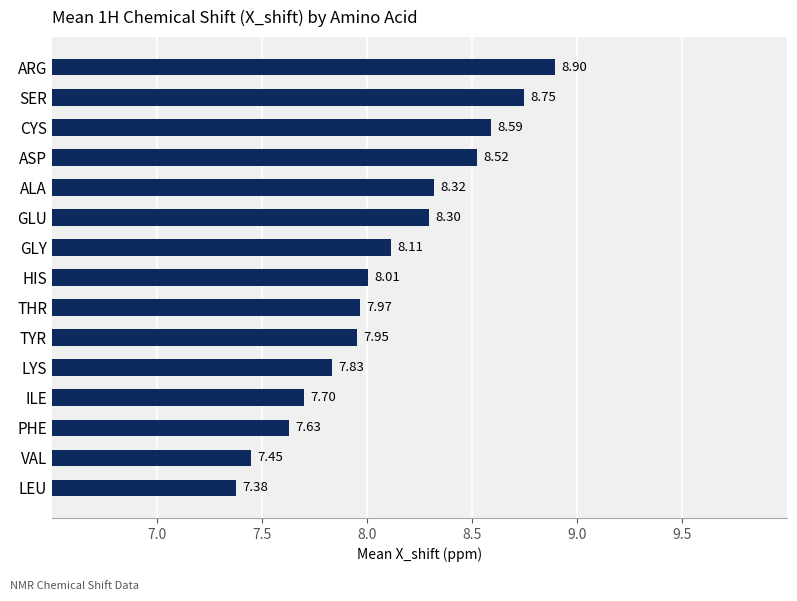

What is the change in value from THR to GLU?

+0.3